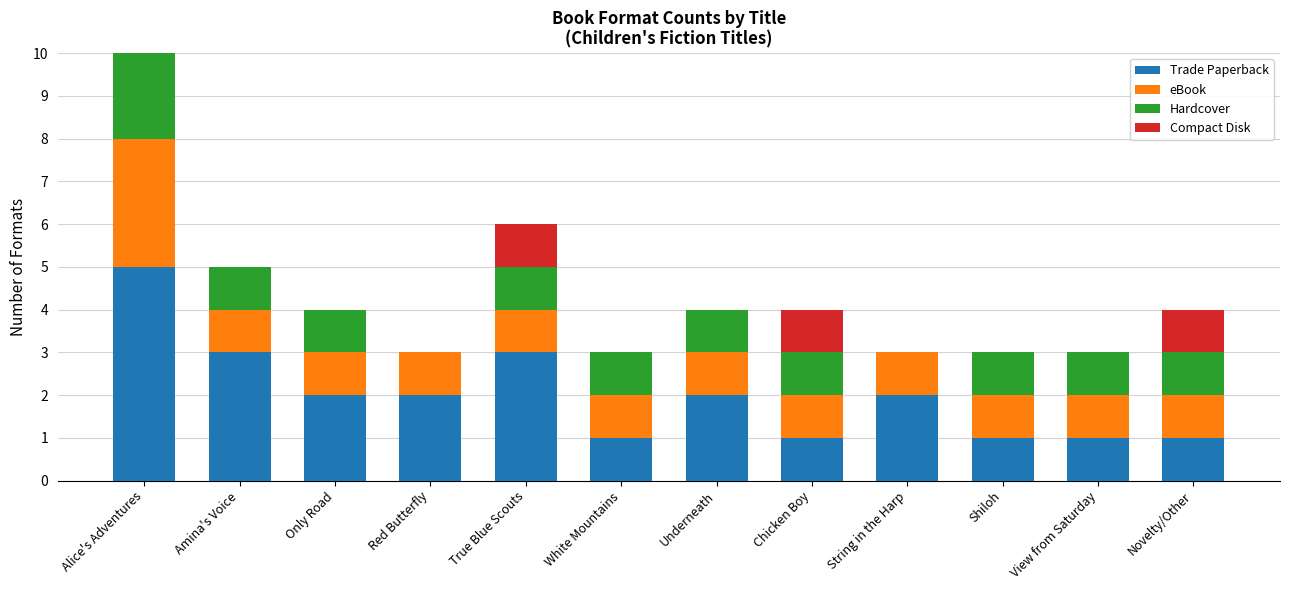

Which category has the highest value in the Trade Paperback series?

Alice's Adventures